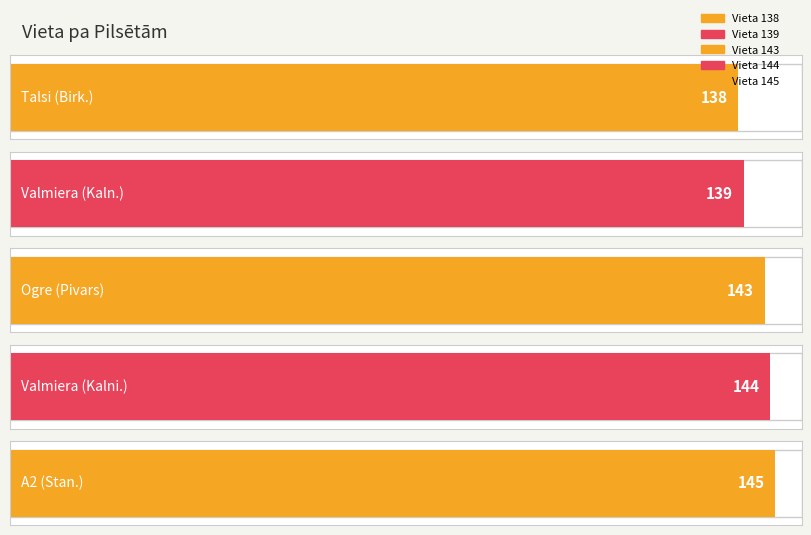

Between Valmiera and Talsi, which is larger?

Valmiera